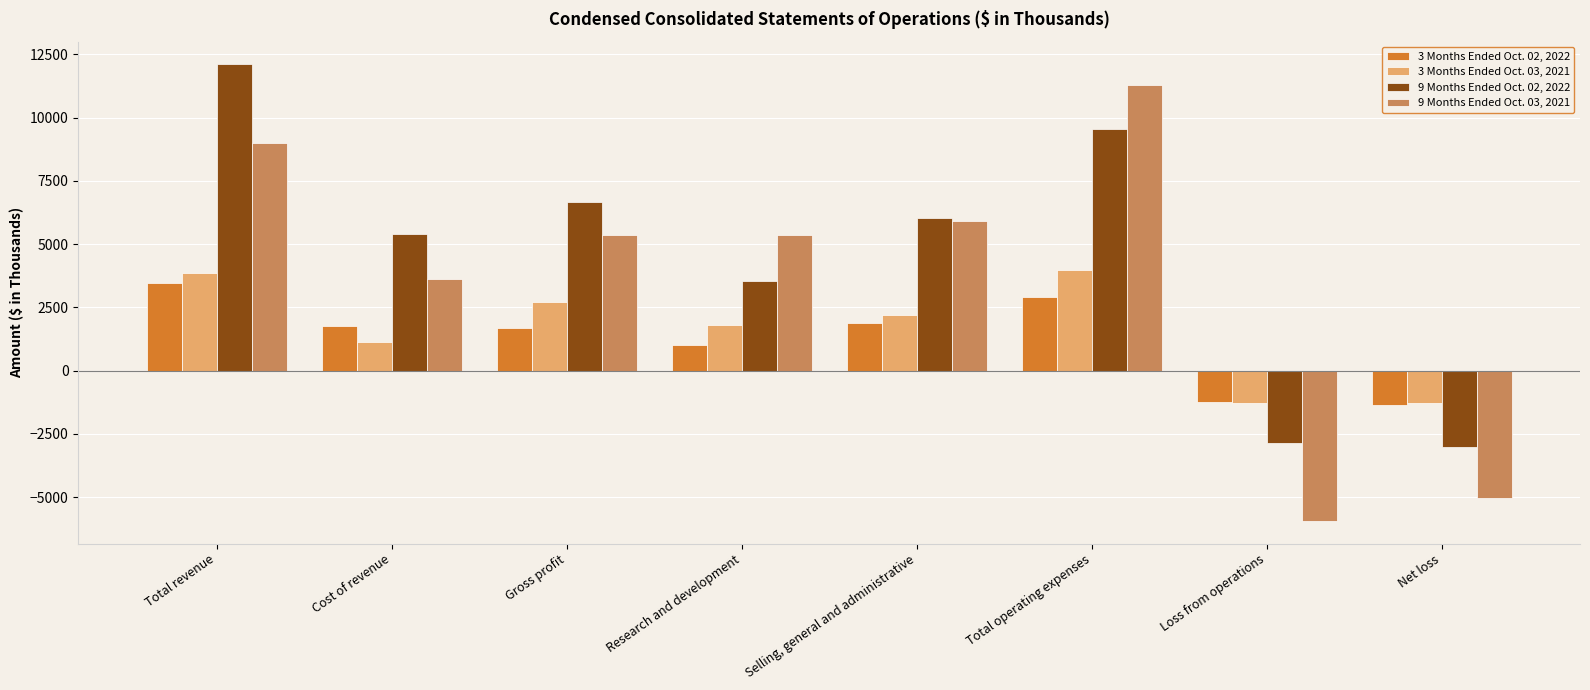

What is the total value across all series at Net loss?

-10697